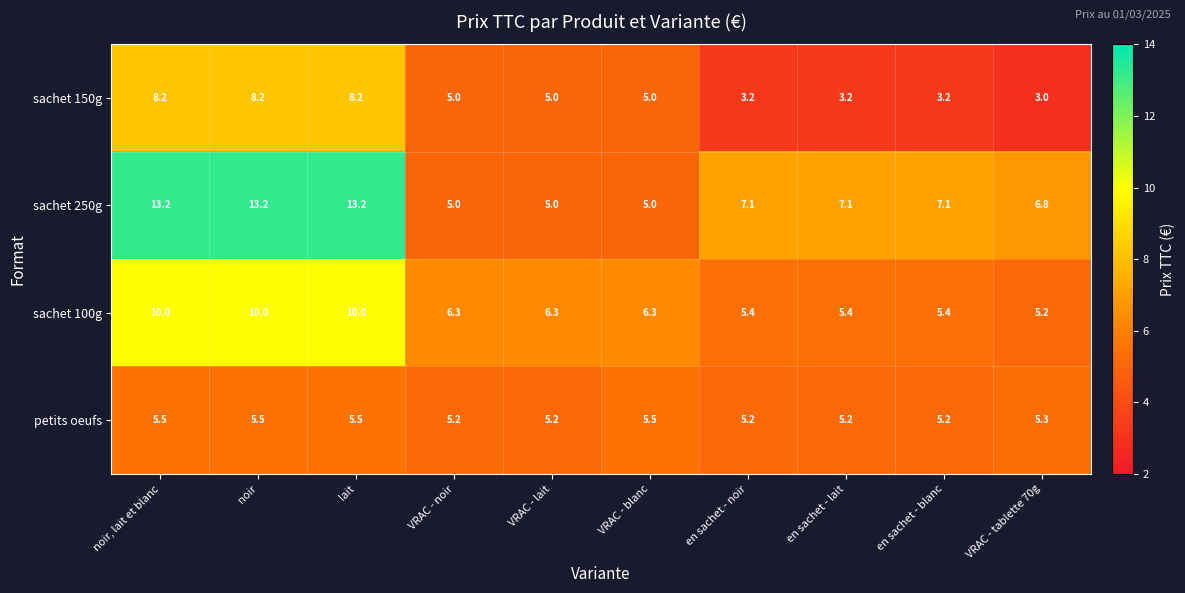

Which series changed the most between VRAC - noir and en sachet - lait?

sachet 250g